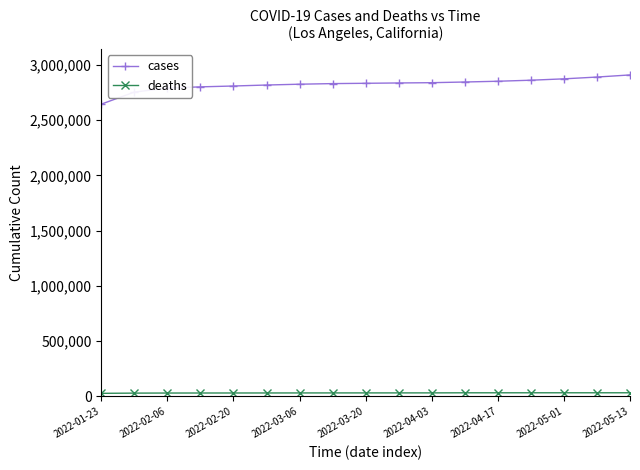

Does the chart display data point markers on the line(s)?

Yes